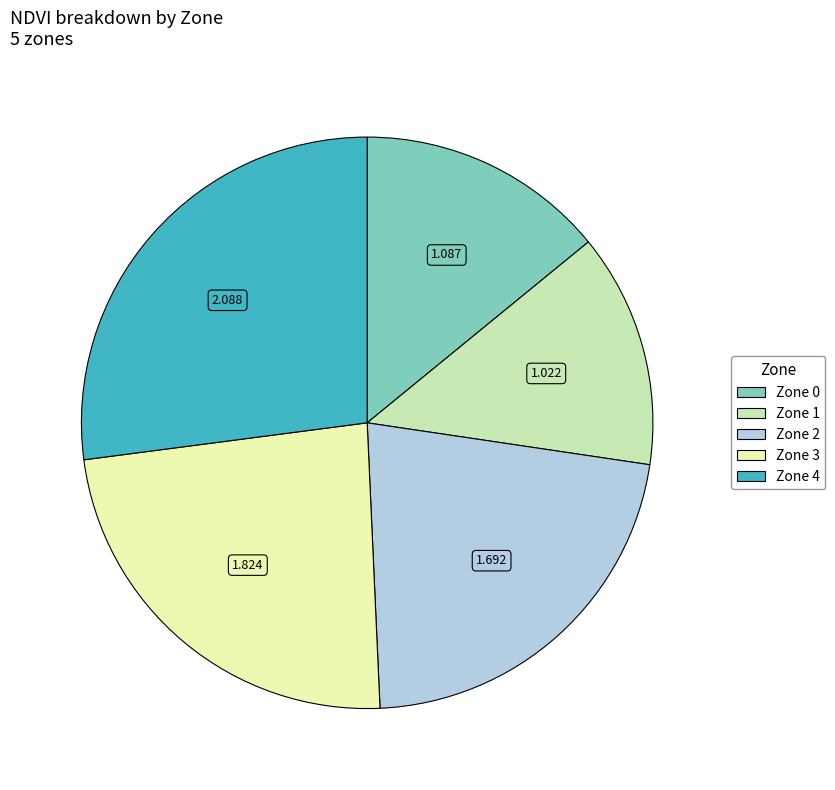

Is there a majority slice in this chart?

No